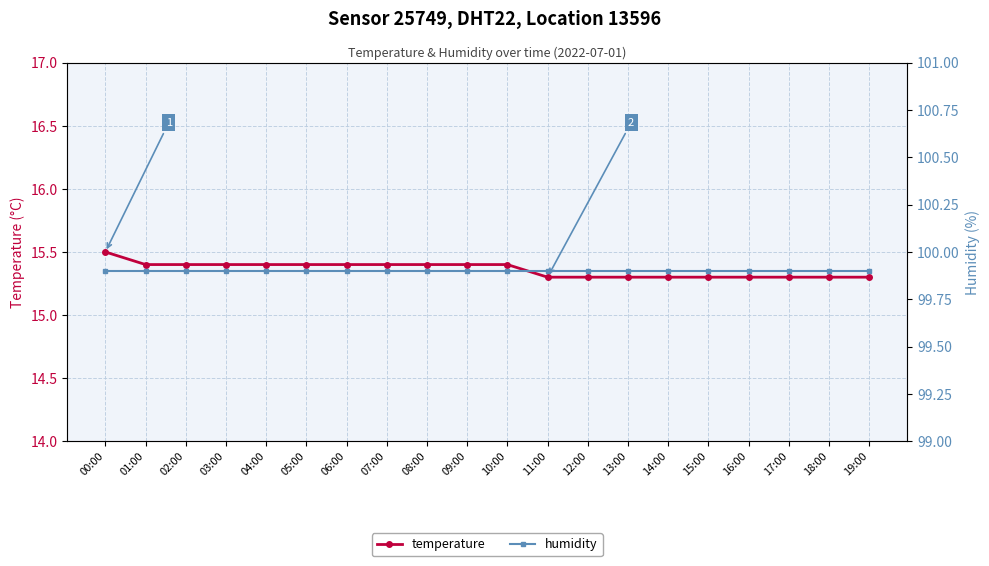

How many lines are shown in the chart?

2